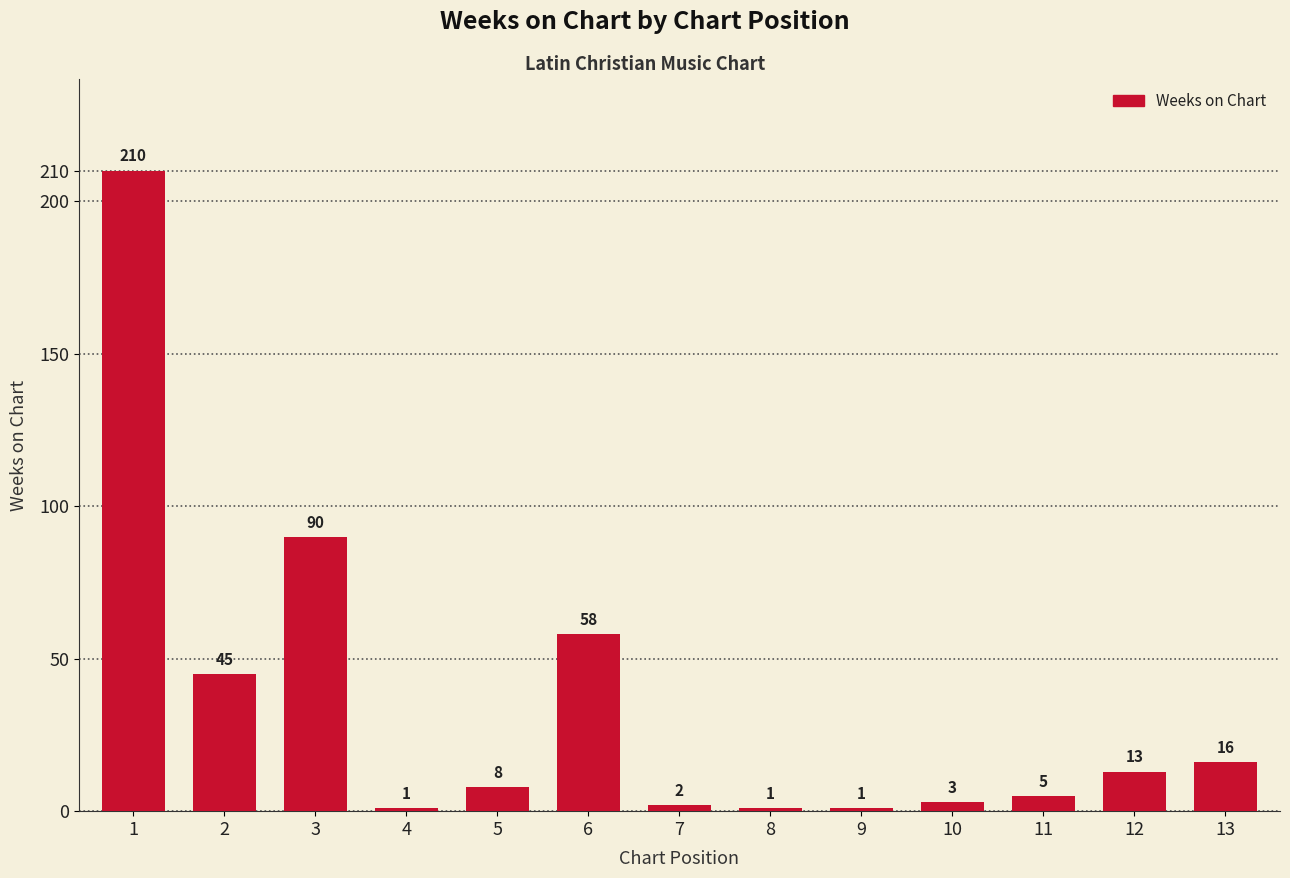

Does the chart contain stacked bars?

No